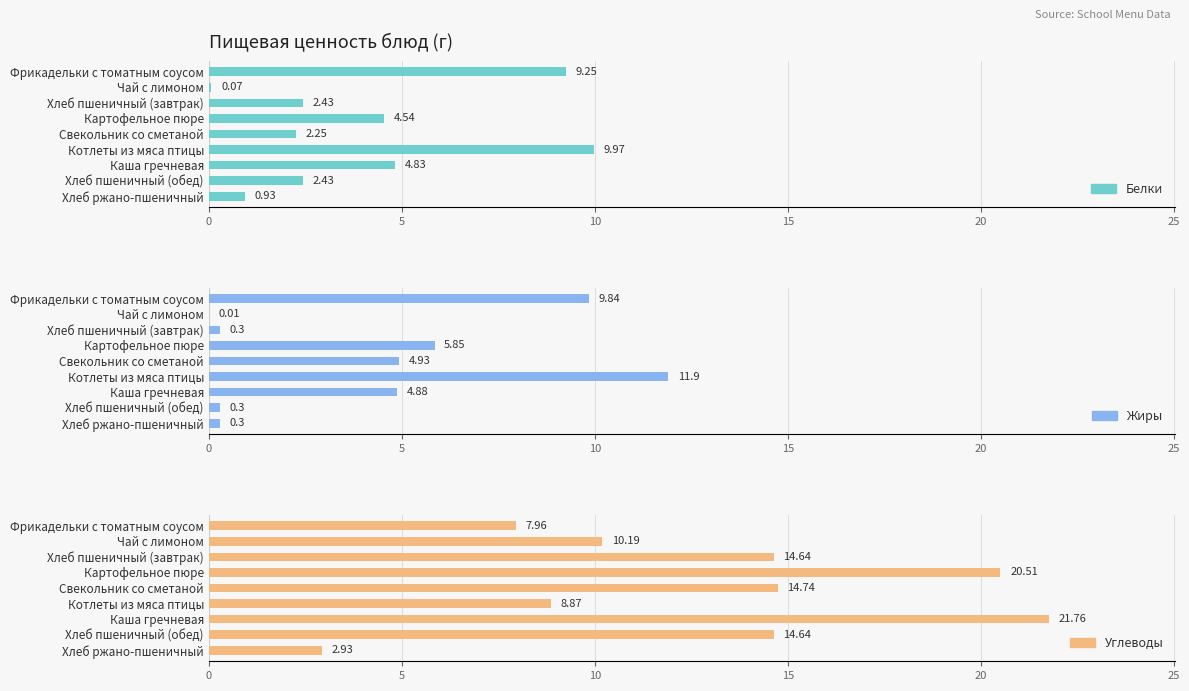

The value of Белки at Фрикадельки с томатным соусом is 14.1. True or false?

False